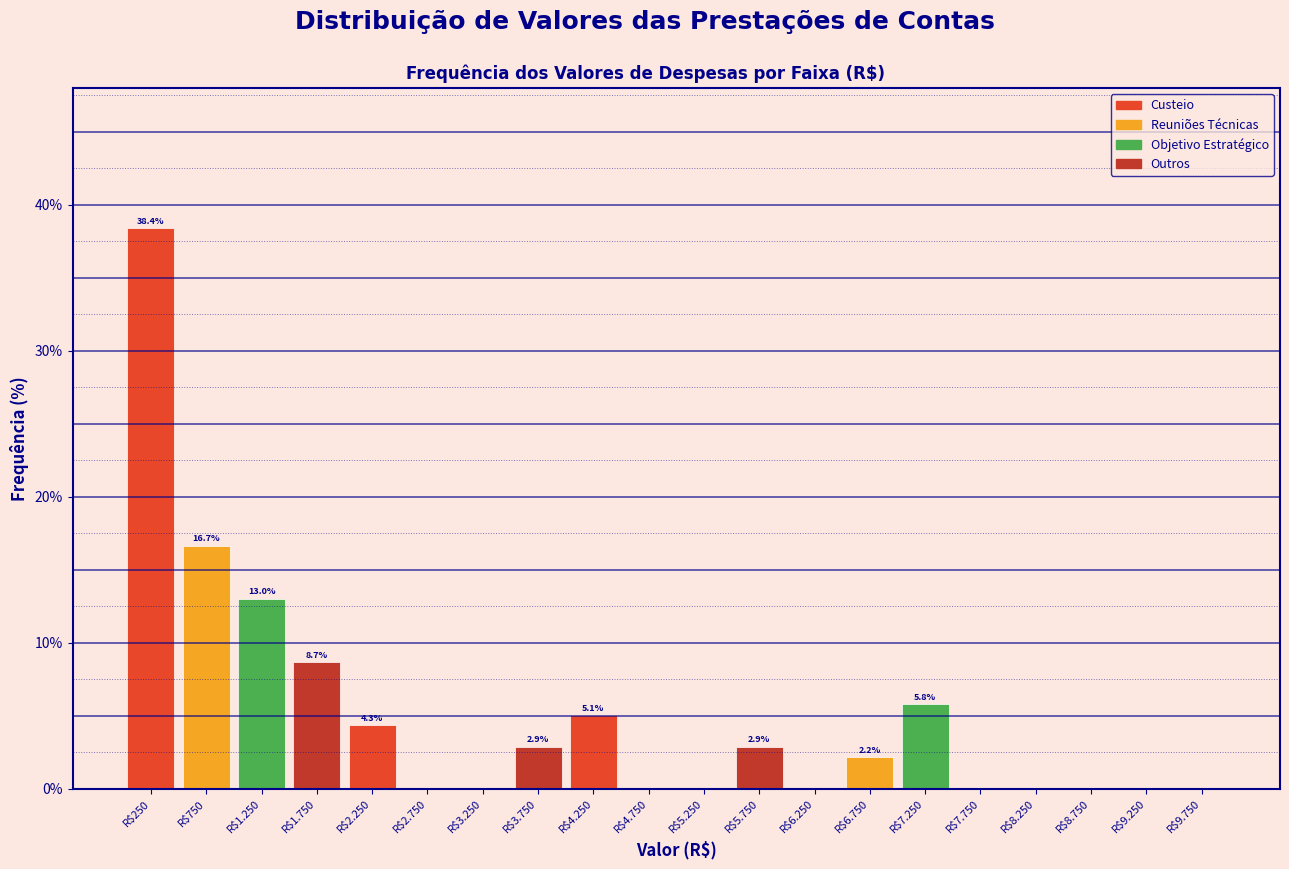

Where is the data nearest to the value 19?

R$750